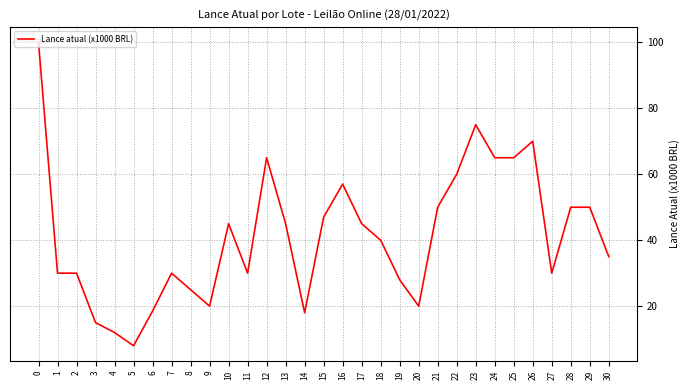

The chart shows a value of 25.7 at 22. True or false?

False